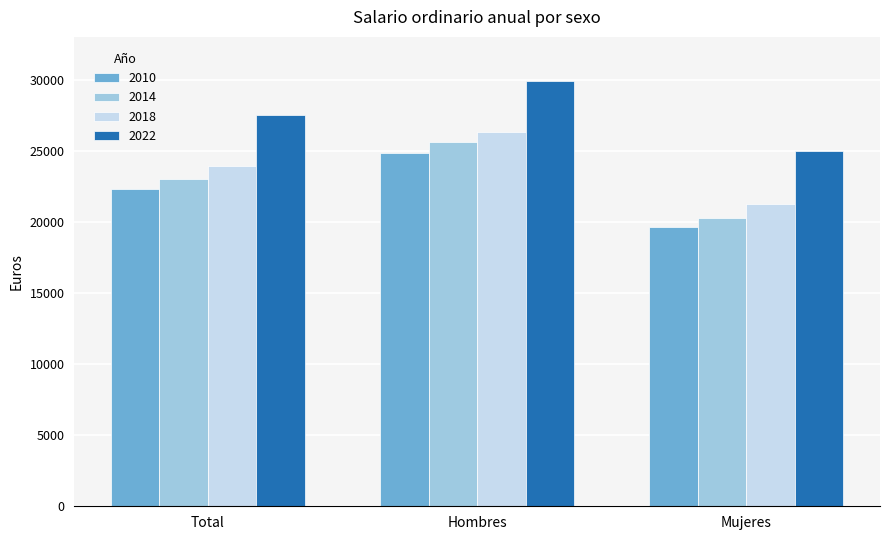

What is the greatest value displayed?

29882.5